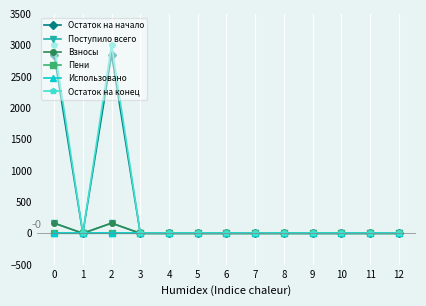

What is the sum of all Поступило всего values?

326.1